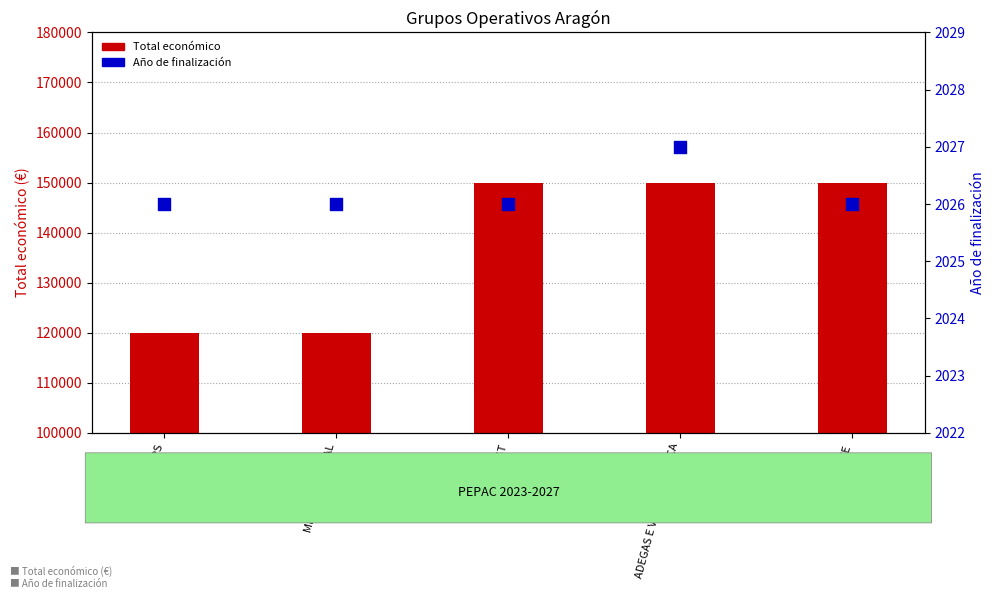

Which series contains the highest Y value?

Total económico